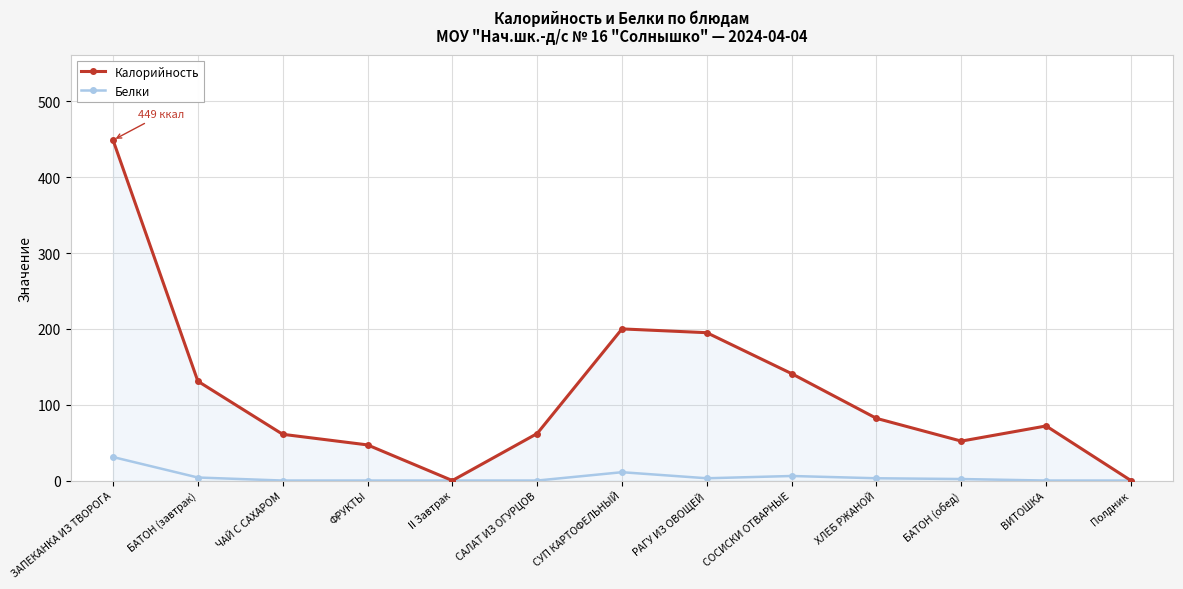

What is the label of the 4th point from the right?

ХЛЕБ РЖАНОЙ